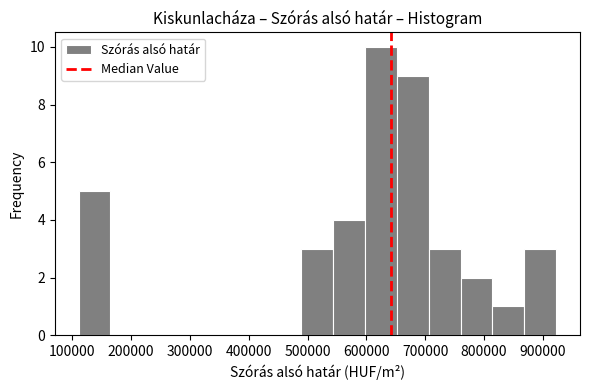

What is the height of the bar covering 110000 to 160000 on the x-axis? Neither the bar edges nor the heights are printed on the chart, so give them approximately, as read against the axes.

5